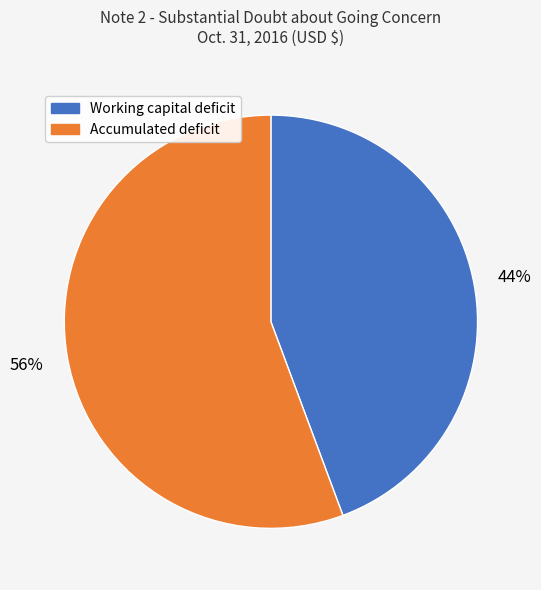

Rank the categories by value from lowest to highest.

Working capital deficit, Accumulated deficit